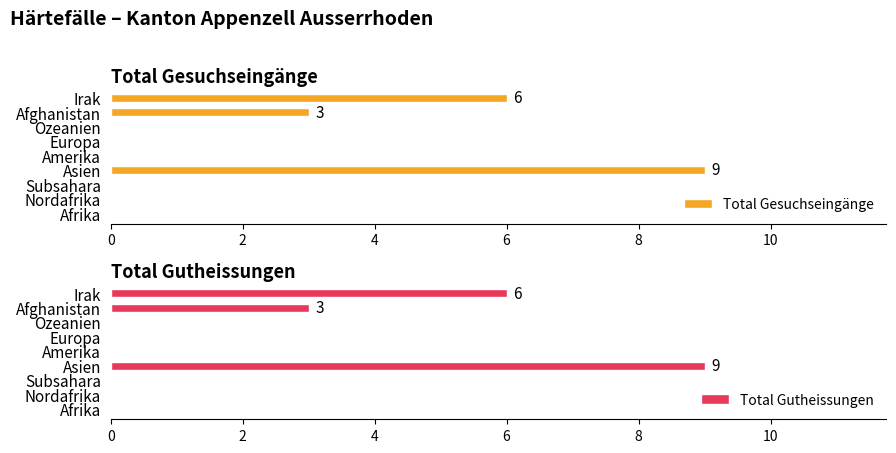

Which category has the highest value in the Total Gesuchseingänge series?

Asien